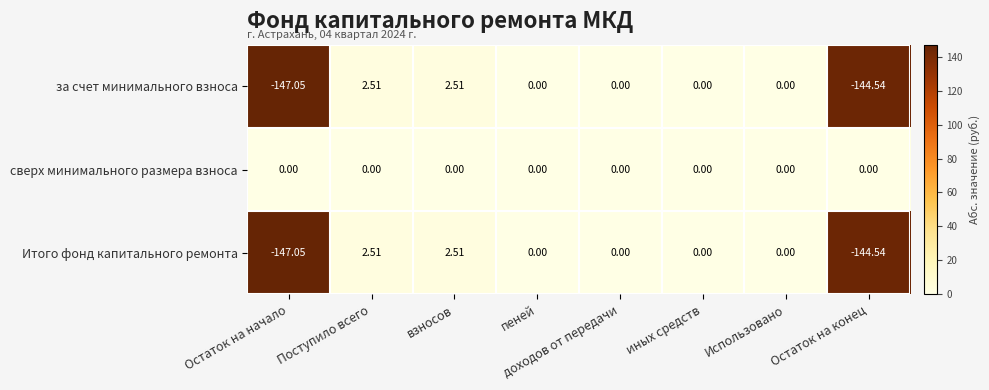

Count the number of categories in the chart.

8